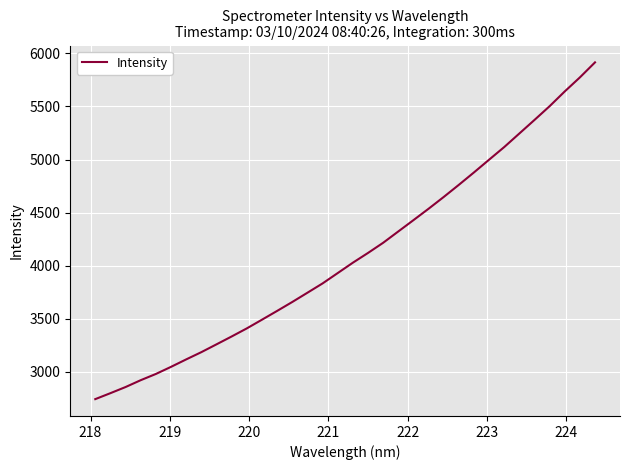

What is the smallest value displayed?

2743.4